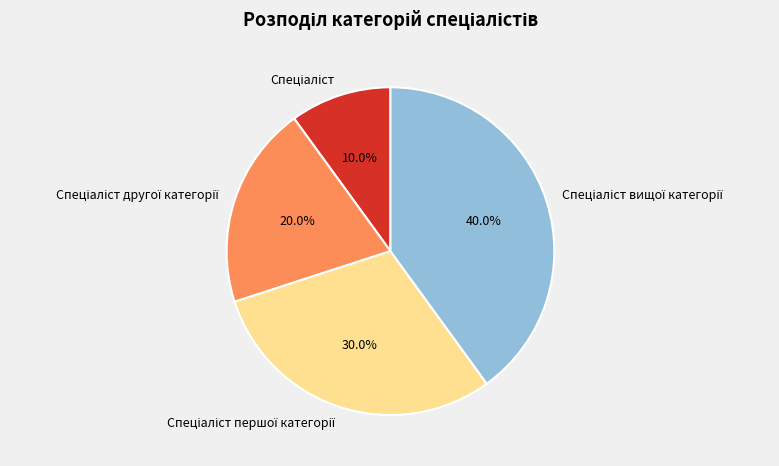

Is there any slice that represents more than half of the pie?

No